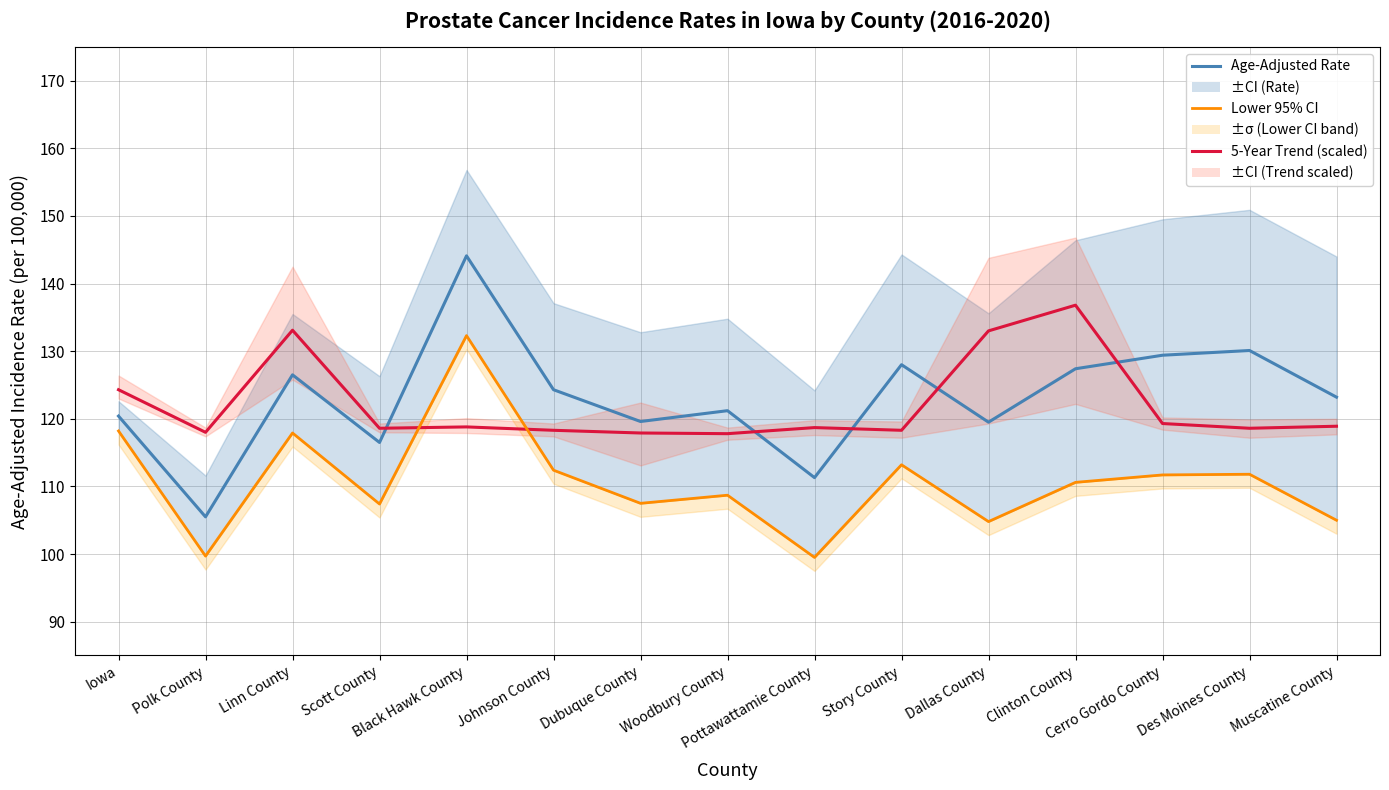

Is this an area chart (filled region under the line)?

No